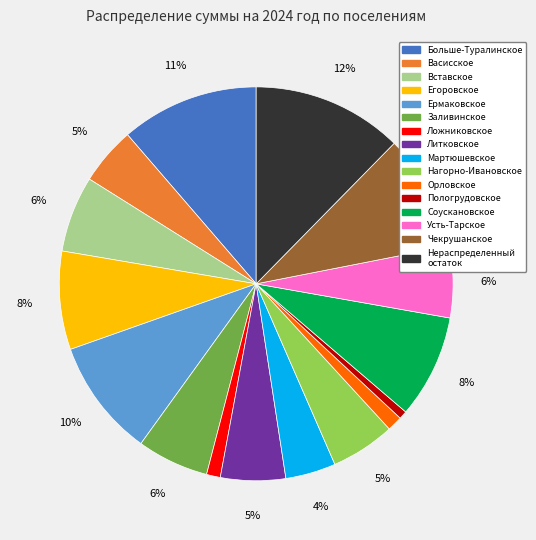

Is there a majority slice in this chart?

No